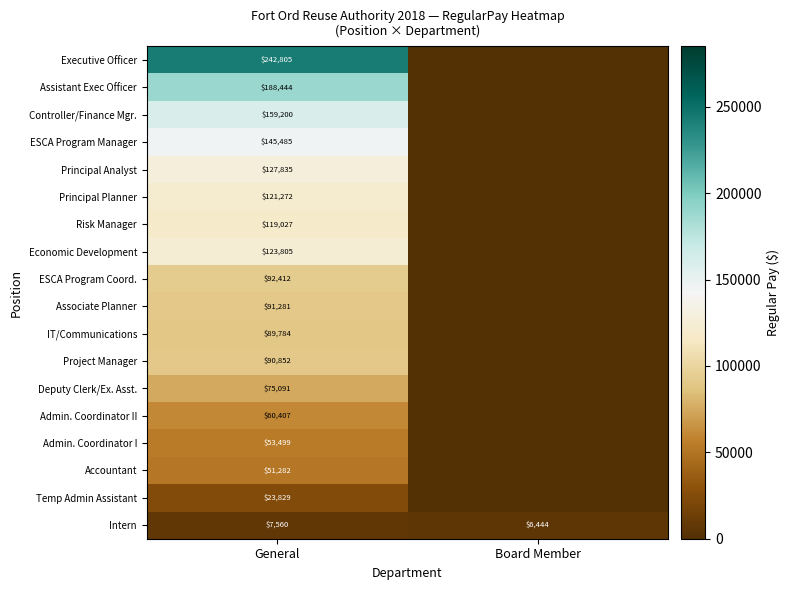

Rank the series at General from lowest to highest value.

Intern, Temp Admin Assistant, Accountant, Admin. Coordinator I, Admin. Coordinator II, Deputy Clerk/Ex. Asst., IT/Communications, Project Manager, Associate Planner, ESCA Program Coord., Risk Manager, Principal Planner, Economic Development, Principal Analyst, ESCA Program Manager, Controller/Finance Mgr., Assistant Exec Officer, Executive Officer